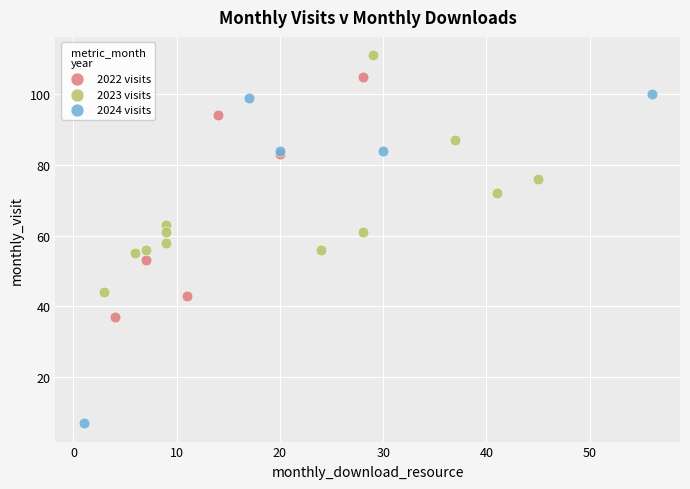

Which series reaches the minimum Y coordinate?

2024 visits